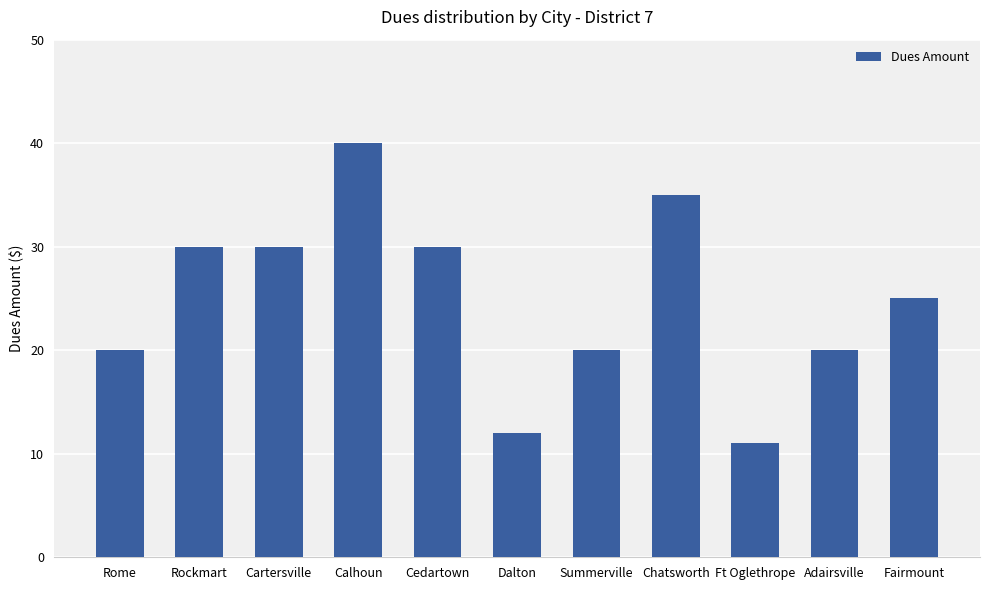

Are the bars horizontal?

No